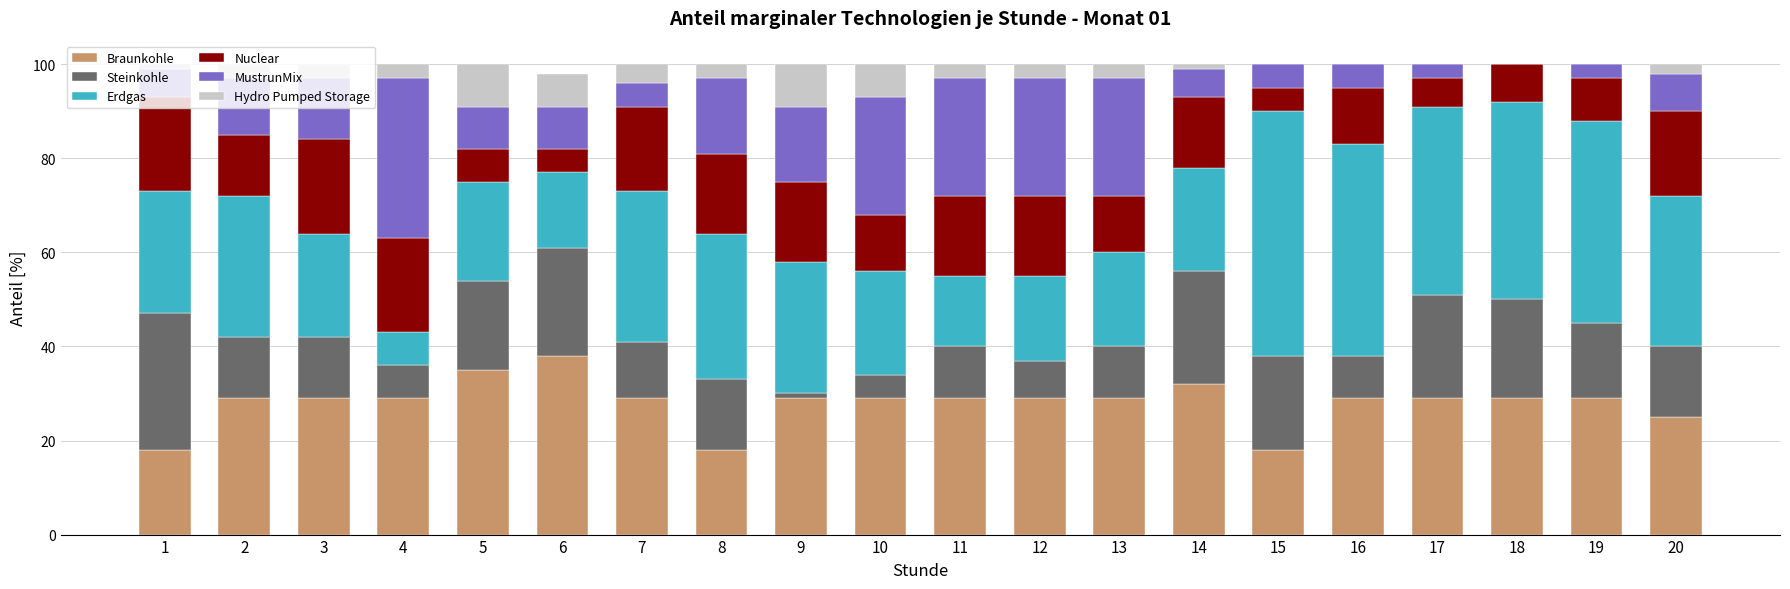

The Braunkohle series shows 9 at 4. True or false?

False